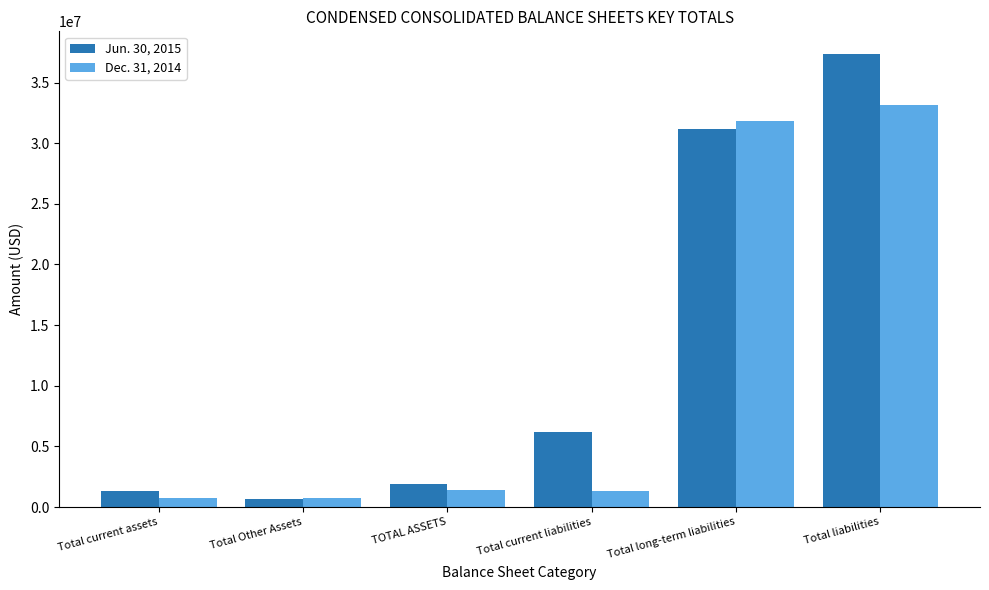

What is the total value across all series at Total current liabilities?

7474097